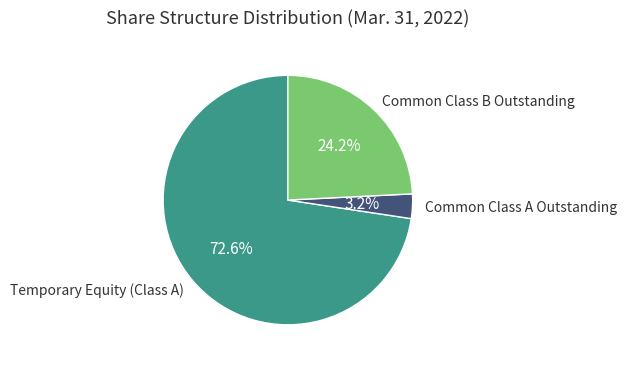

Count the number of slices in the pie.

3